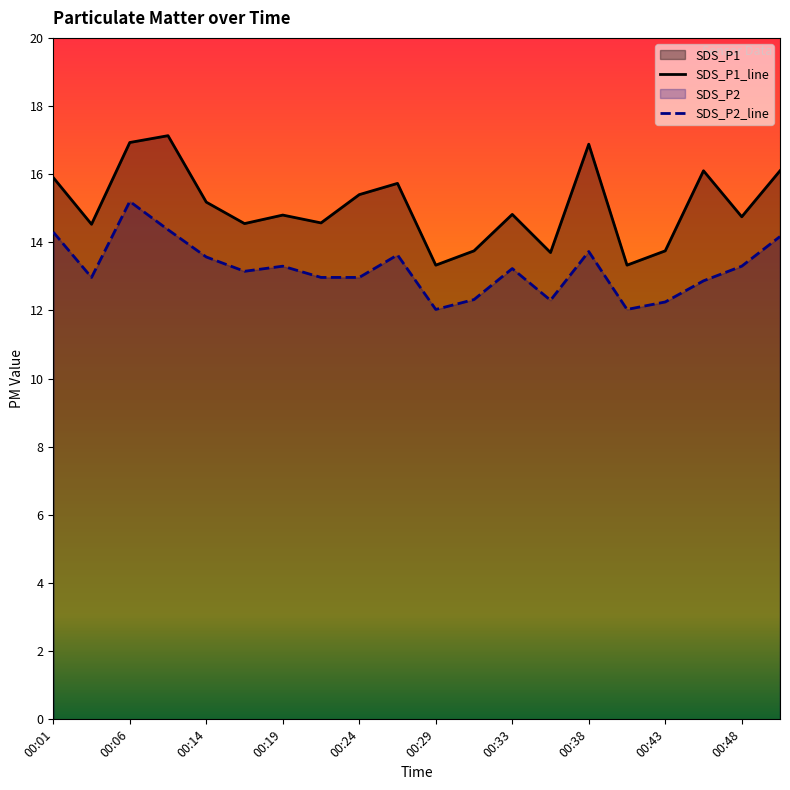

Which series has the largest range (max minus min)?

SDS_P1_line